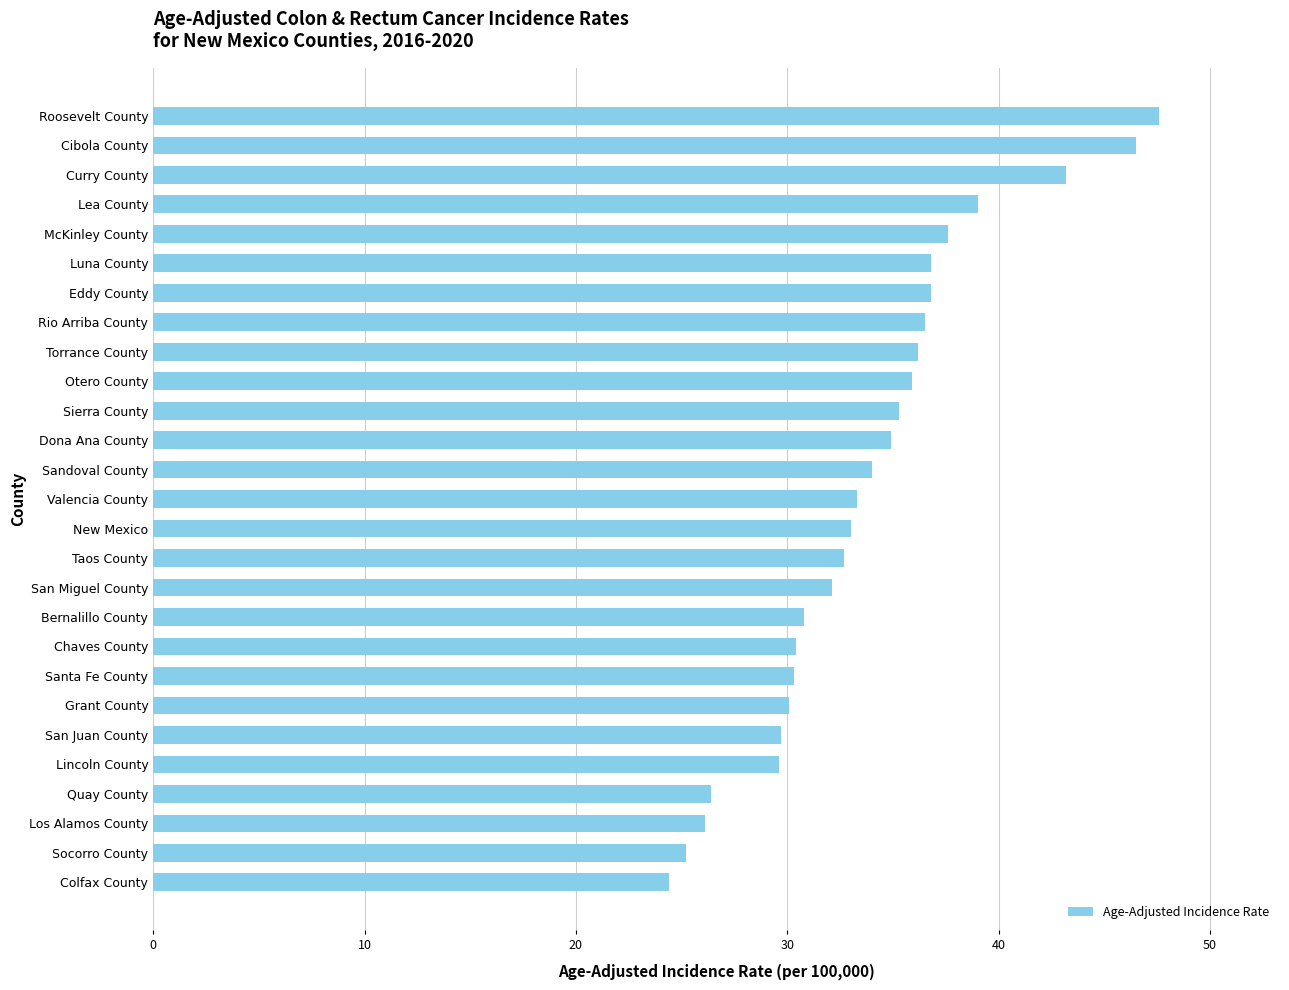

What is the difference between the values at Santa Fe County and Rio Arriba County?

6.2